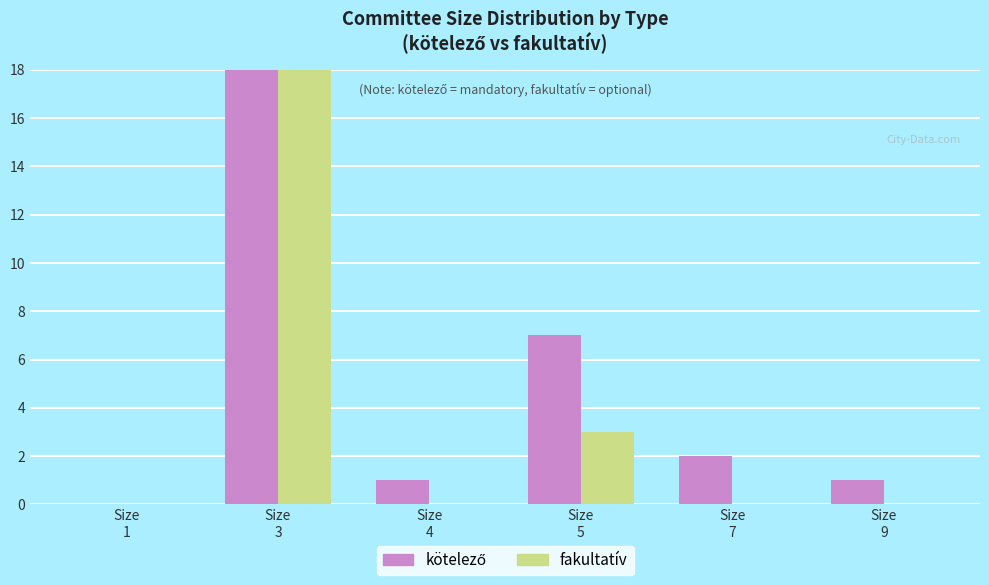

Reading left to right, extract all data points from this chart.

kötelező: Size
1=0	Size
3=23	Size
4=1	Size
5=7	Size
7=2	Size
9=1
fakultatív: Size
1=0	Size
3=18	Size
4=0	Size
5=3	Size
7=0	Size
9=0